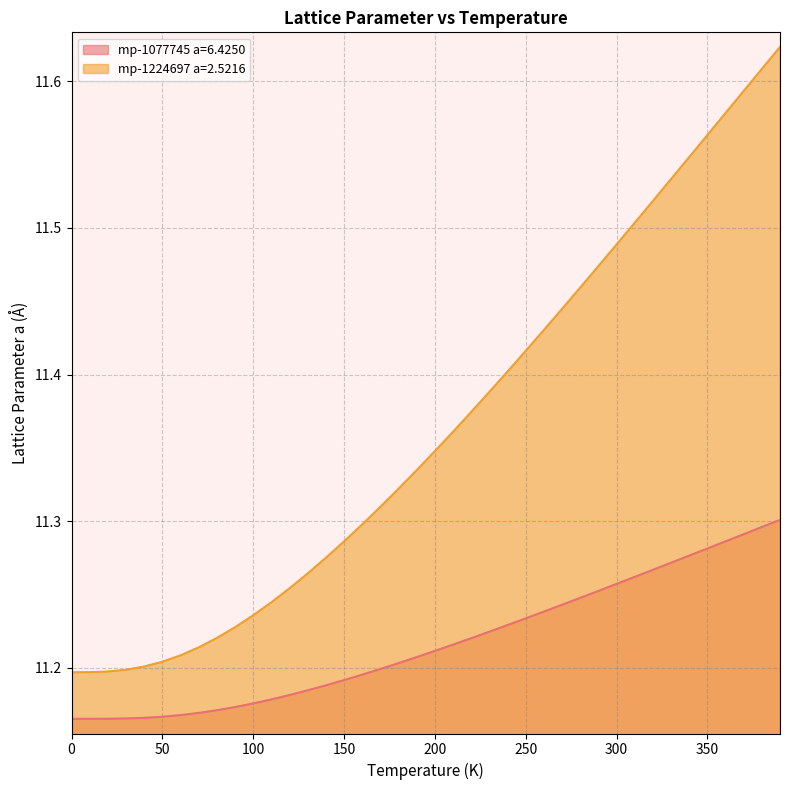

Does the chart have visible grid lines?

Yes